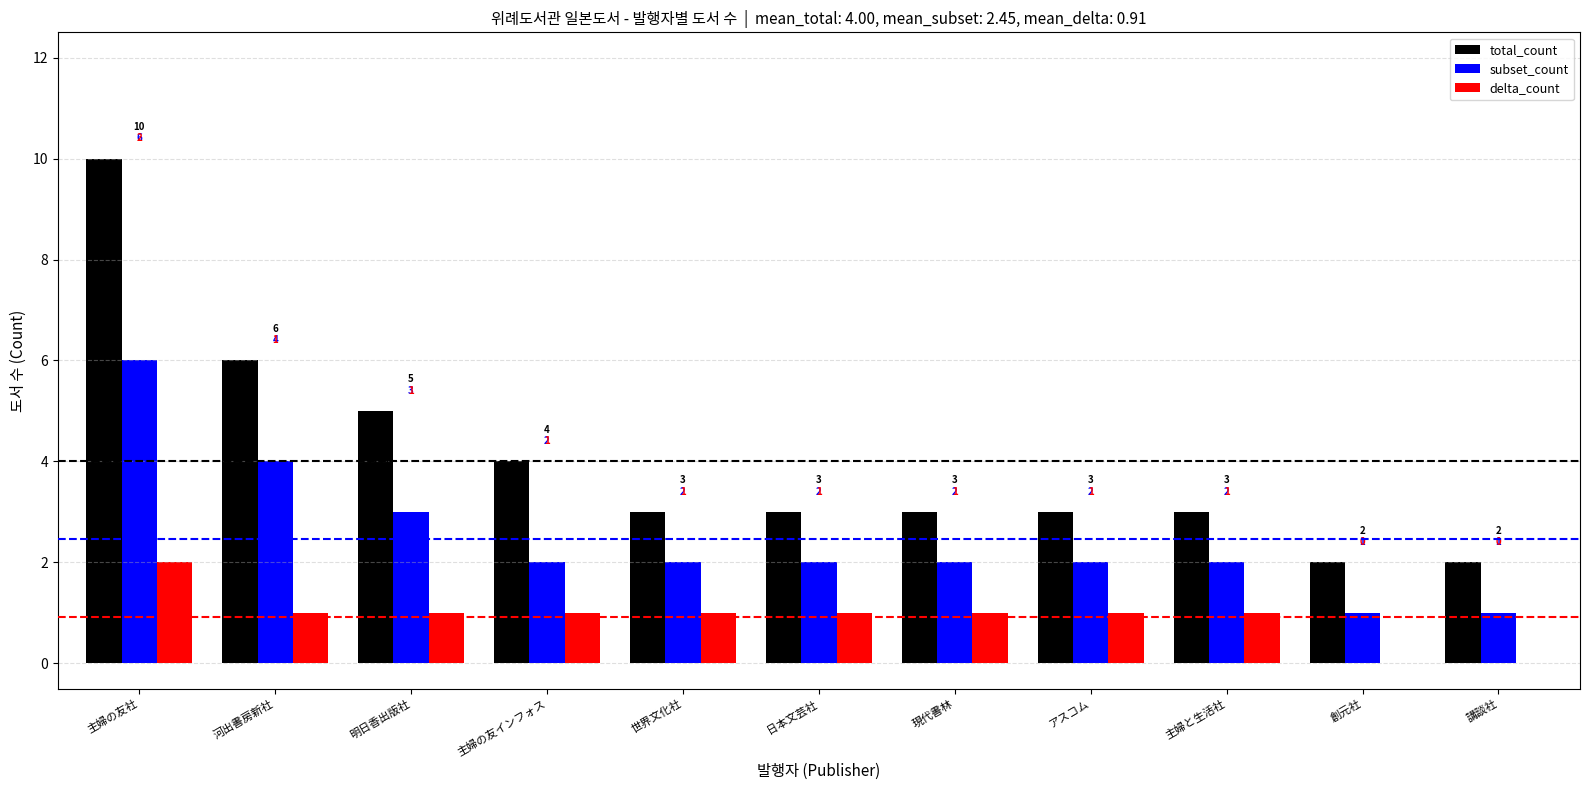

Read the total_count value at 現代書林.

3